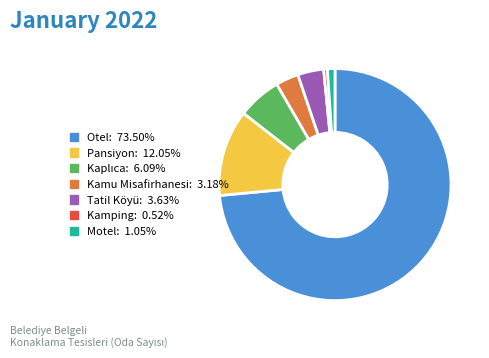

Approximately how many times larger is the value at Tatil Köyü: 3.63% compared to Motel: 1.05%?

3.5